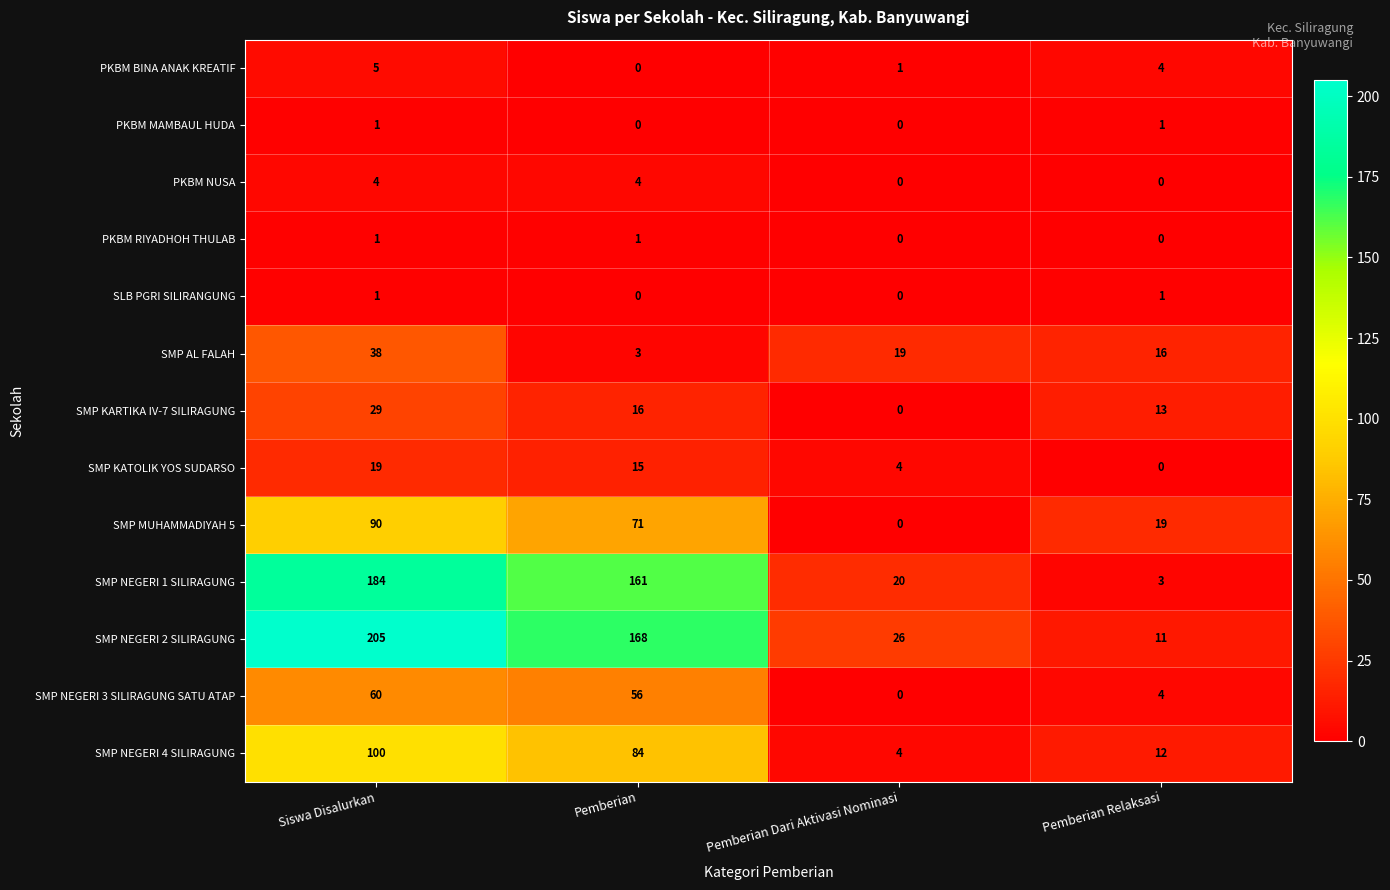

True or false: SMP KARTIKA IV-7 SILIRAGUNG has a value of 22 at Pemberian.

False